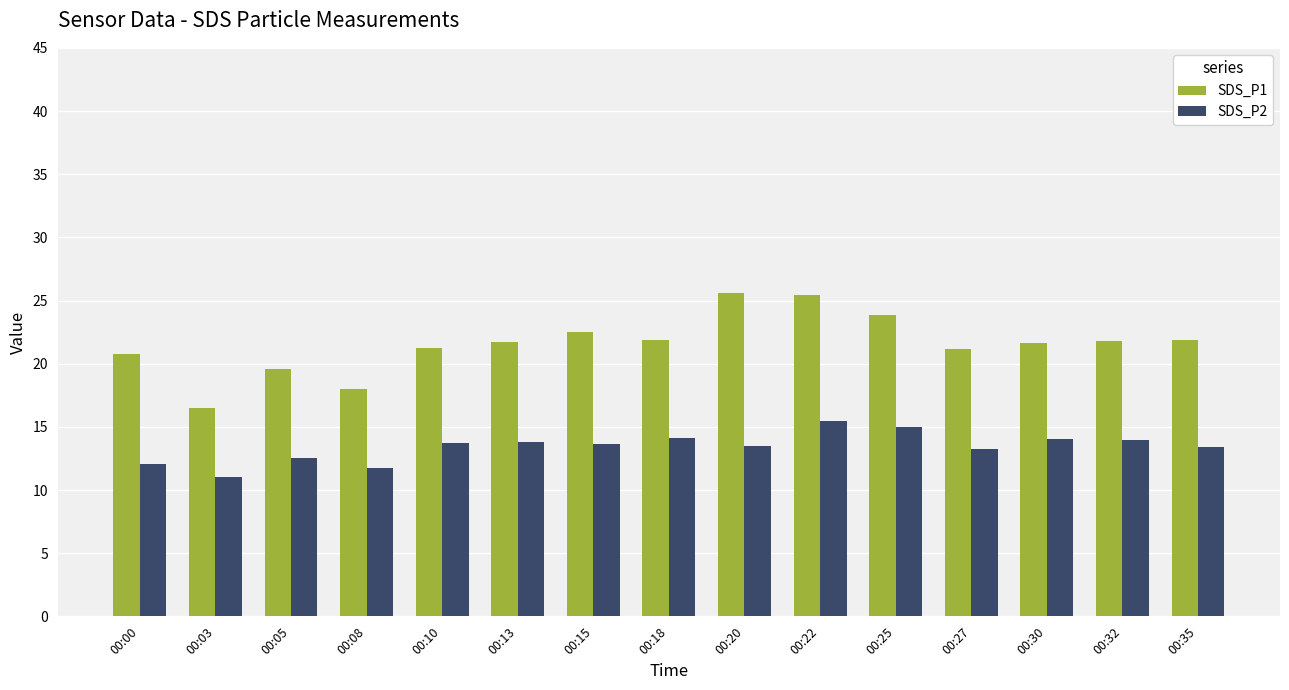

What is the difference between the maximum and second lowest values in the SDS_P1 series?

7.6